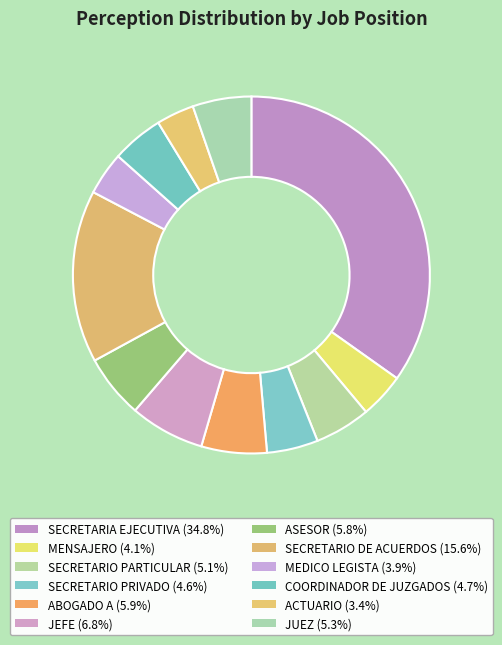

Rank the categories by value from lowest to highest.

ACTUARIO, MEDICO LEGISTA, MENSAJERO, SECRETARIO PRIVADO, COORDINADOR DE JUZGADOS, SECRETARIO PARTICULAR, JUEZ, ASESOR, ABOGADO A, JEFE, SECRETARIO DE ACUERDOS, SECRETARIA EJECUTIVA